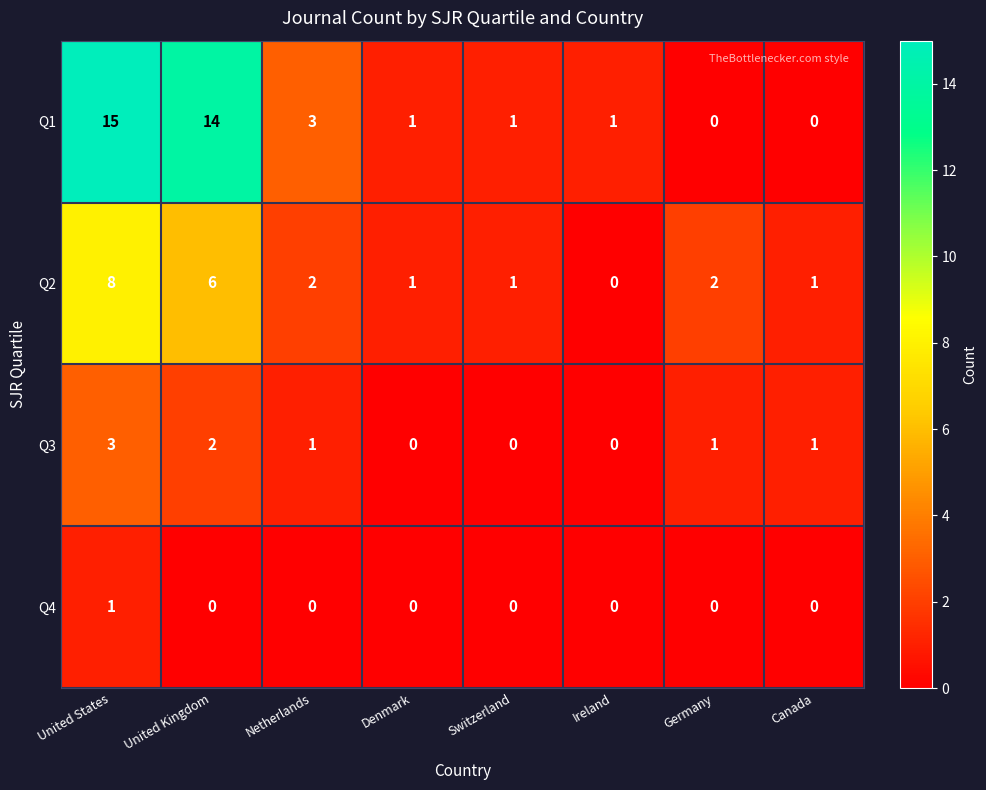

The value of Q2 at Denmark is 1. True or false?

True